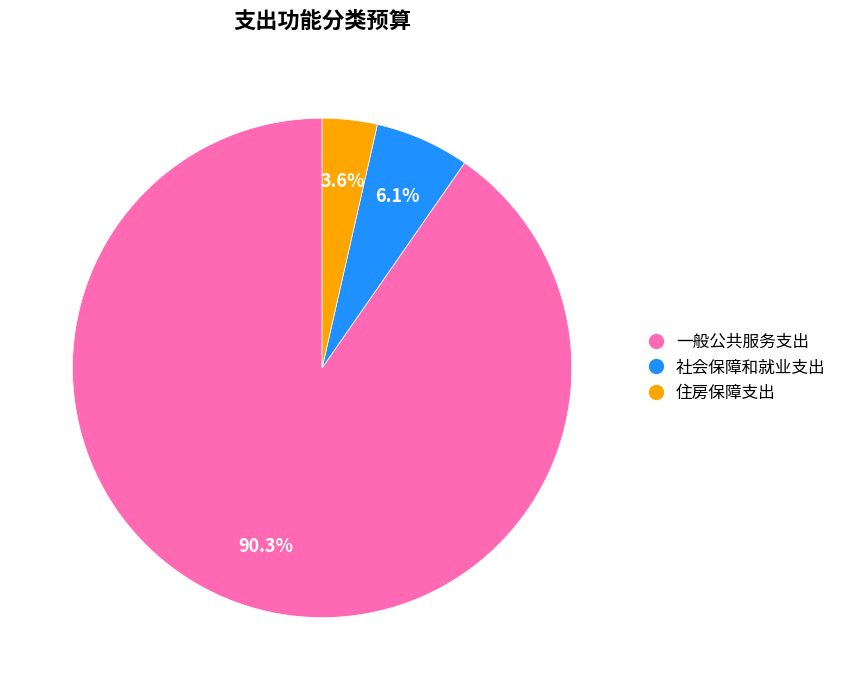

Count the number of slices in the pie.

3